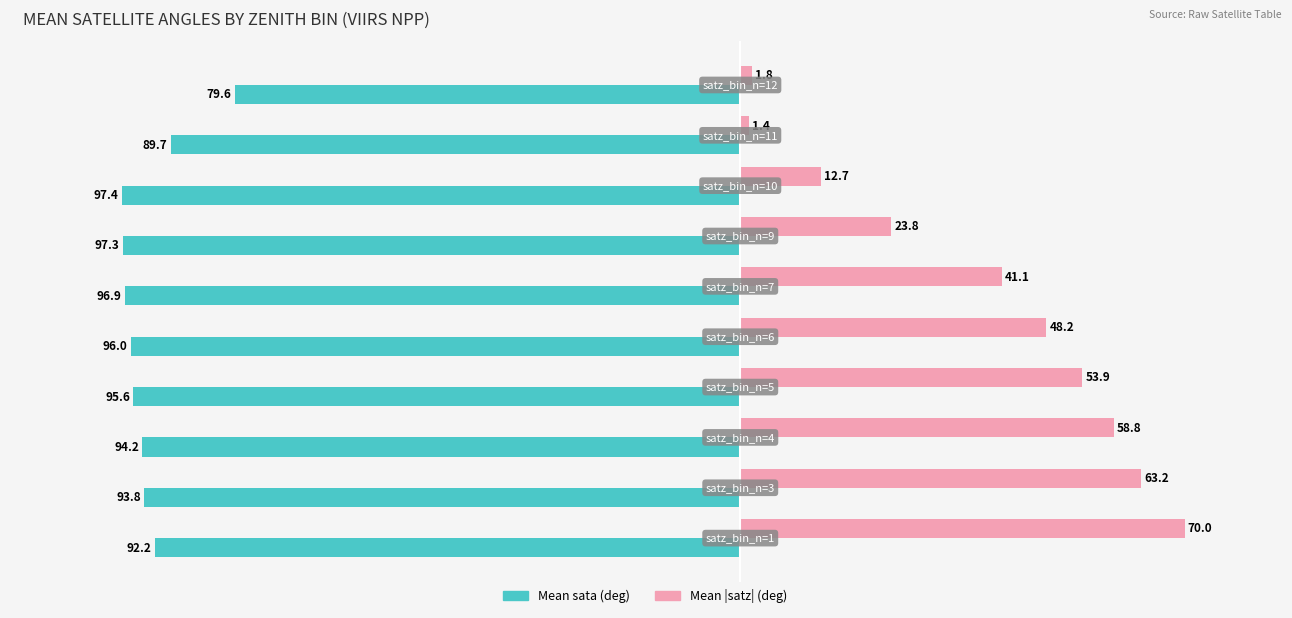

What is the highest value of the Mean |satz| (deg) series?

70.0